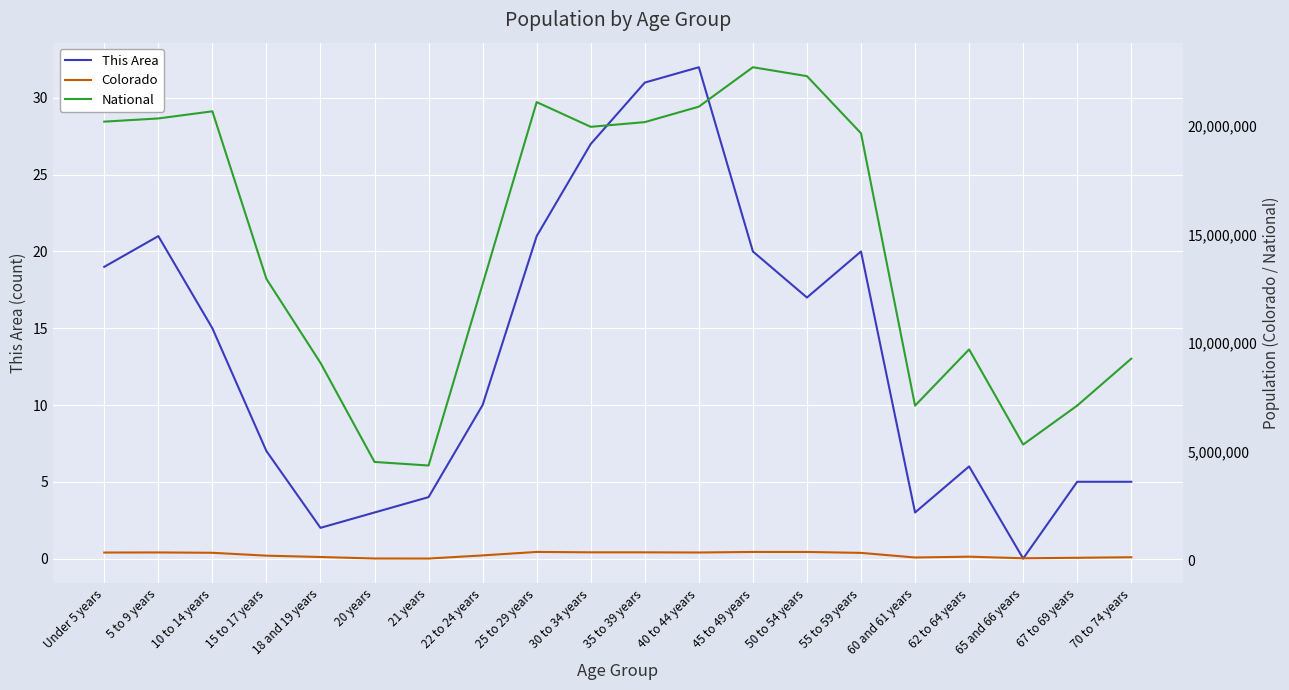

At which category is the sum across all series the highest?

45 to 49 years